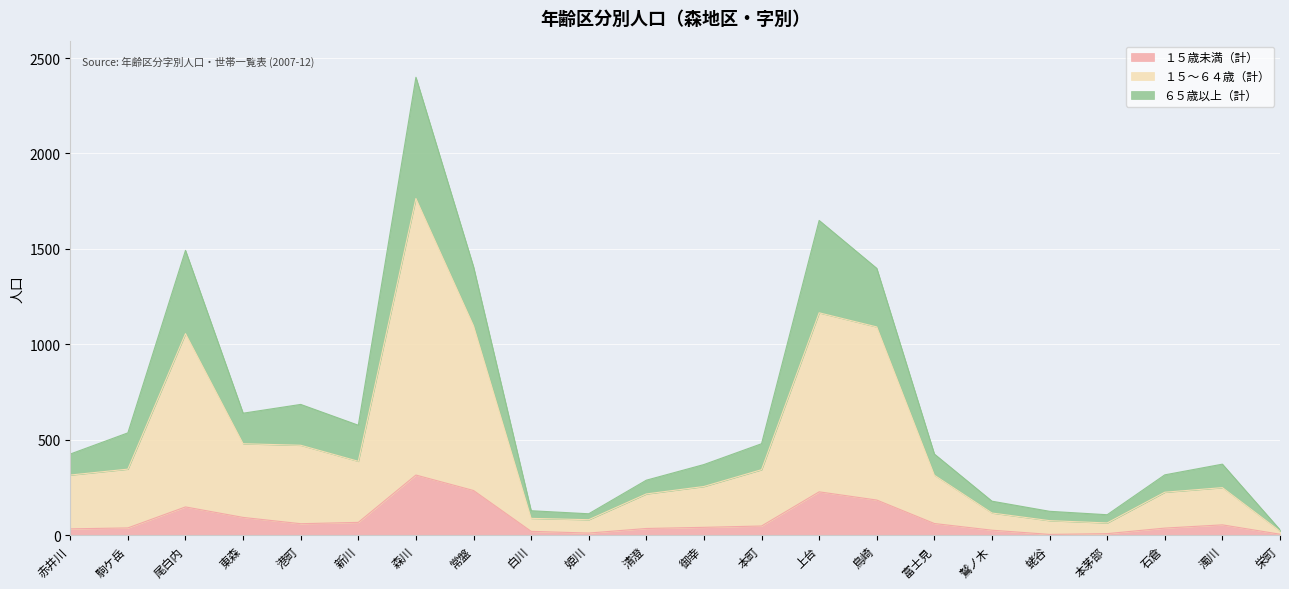

What are all the series names shown in the legend?

１５歳未満（計）, １５〜６４歳（計）, ６５歳以上（計）